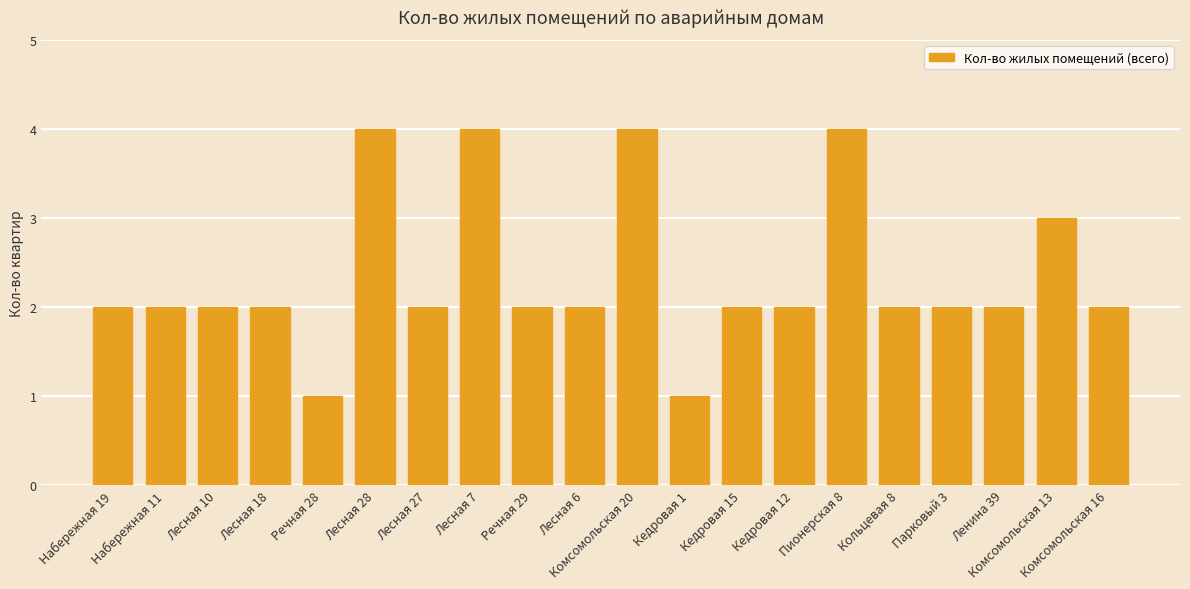

Reading left to right, transcribe all the data shown in this chart.

2	2	2	2	1	4	2	4	2	2	4	1	2	2	4	2	2	2	3	2